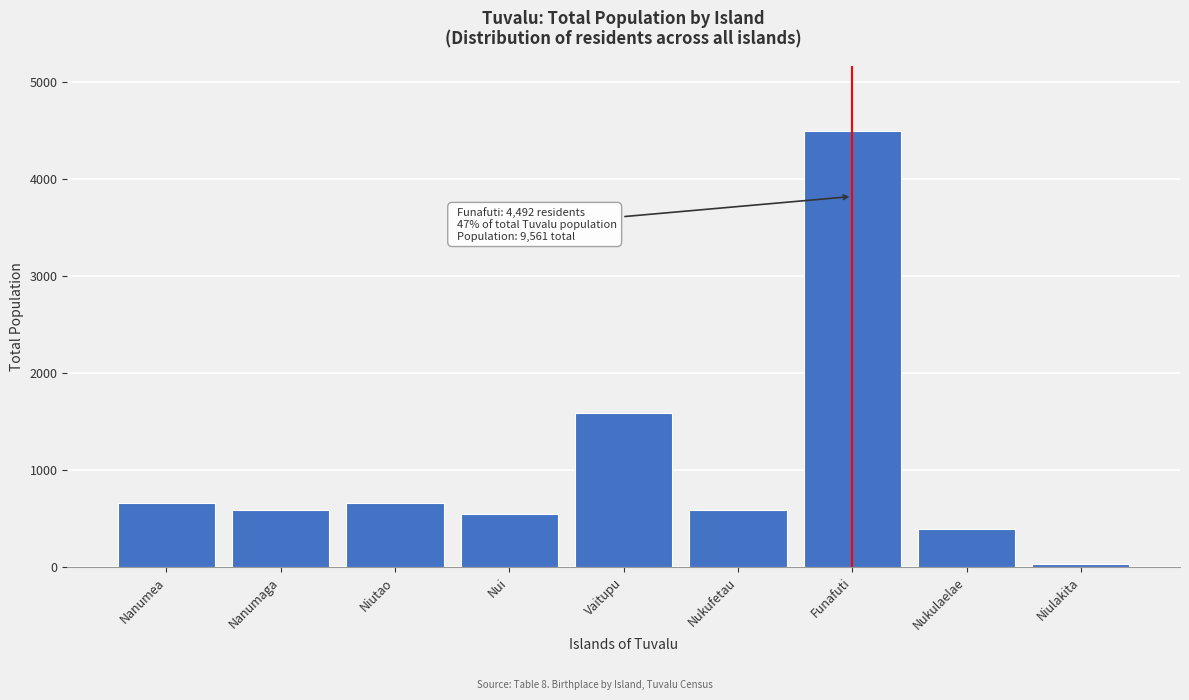

The value at Nukufetau is 358. True or false?

False